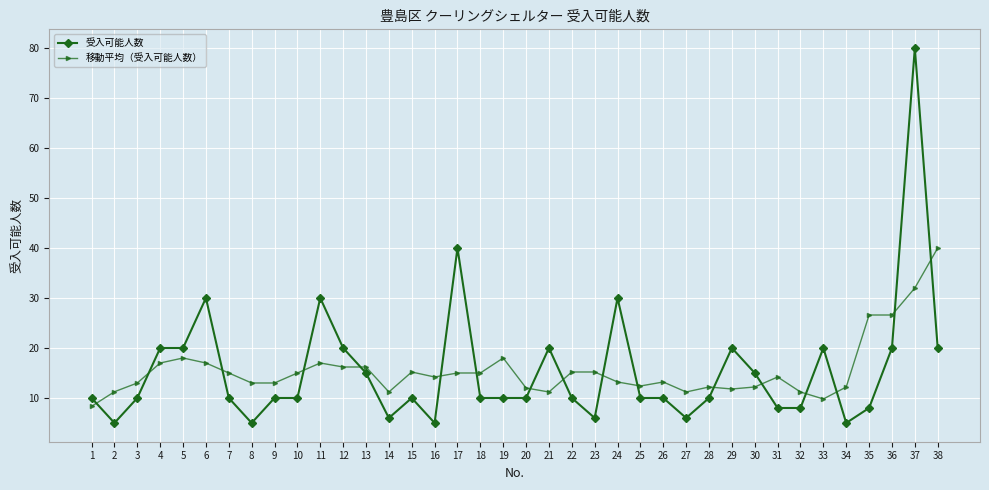

The 移動平均（受入可能人数） series shows 12.2 at 30. True or false?

True